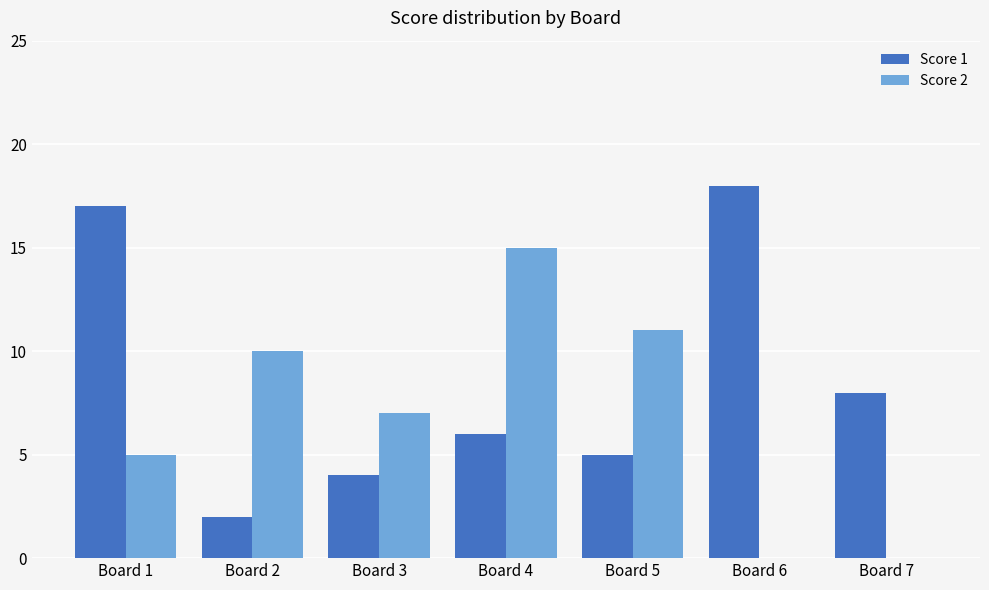

Which series has the widest spread of values?

Score 1